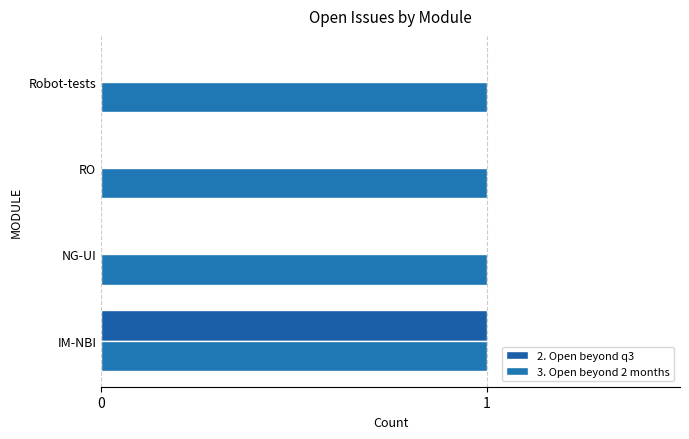

How many data points does each series have?

4